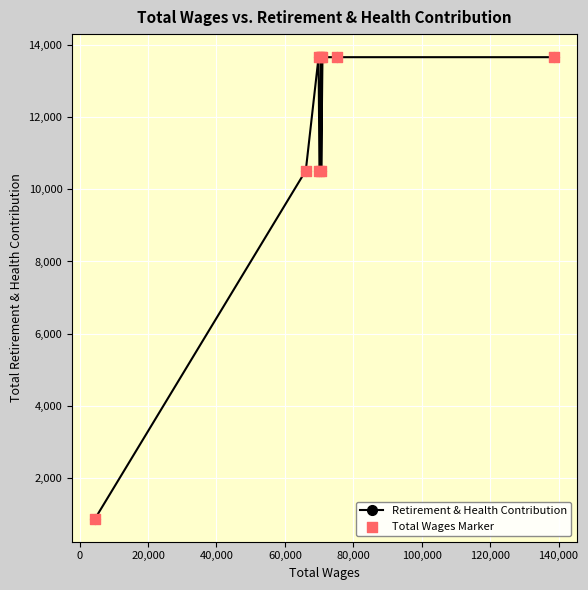

Which series has the widest spread of Y values?

Retirement & Health Contribution